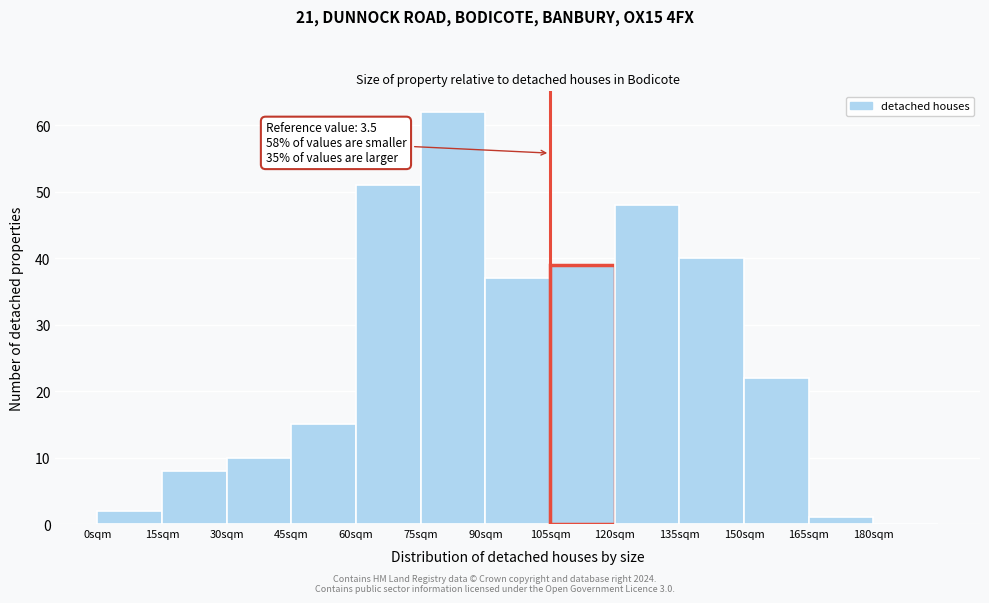

Reading right to left, transcribe all the data shown in this chart.

180sqm=0	165sqm=1	150sqm=22	135sqm=40	120sqm=48	105sqm=39	90sqm=37	75sqm=62	60sqm=51	45sqm=15	30sqm=10	15sqm=8	0sqm=2